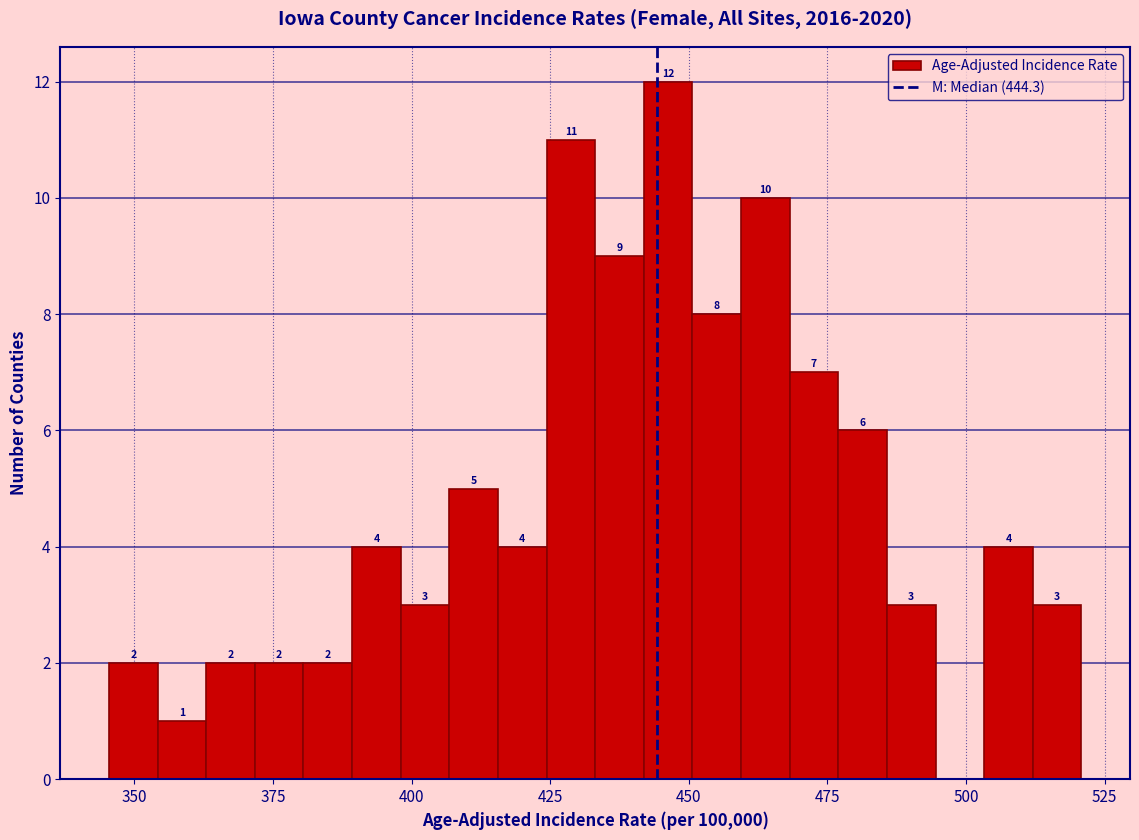

Read against the x-axis, roughly where is the centre of the tallest bar?

445